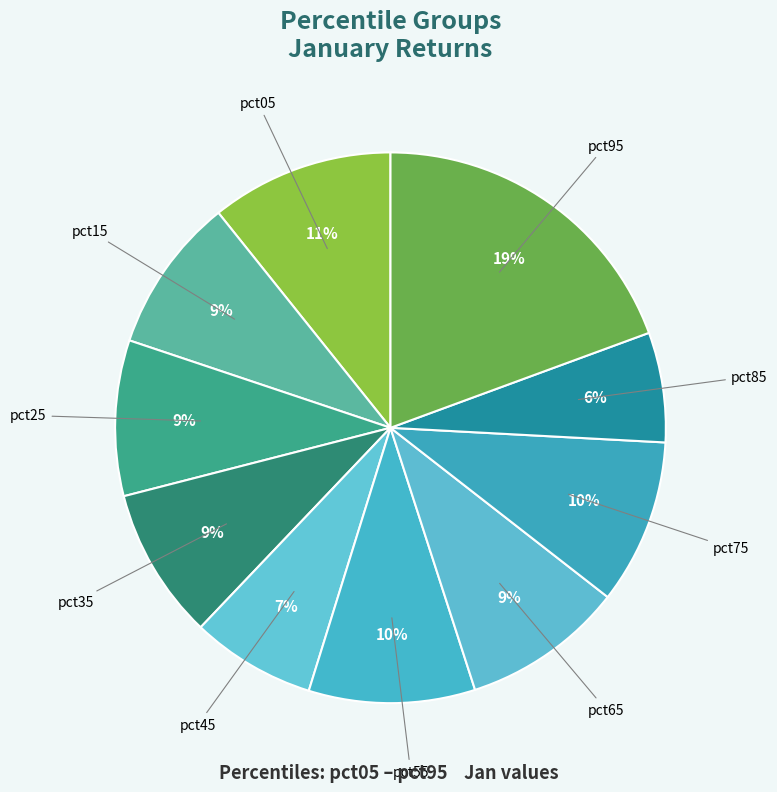

Does any single category account for the majority?

No